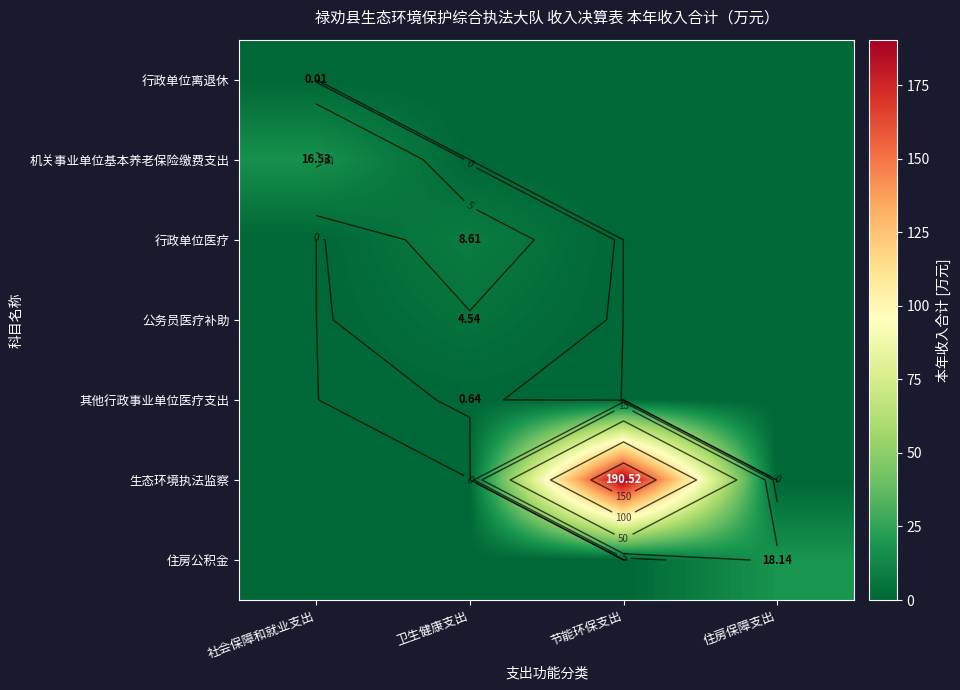

What is the total value across all series at 住房保障支出?

18.1